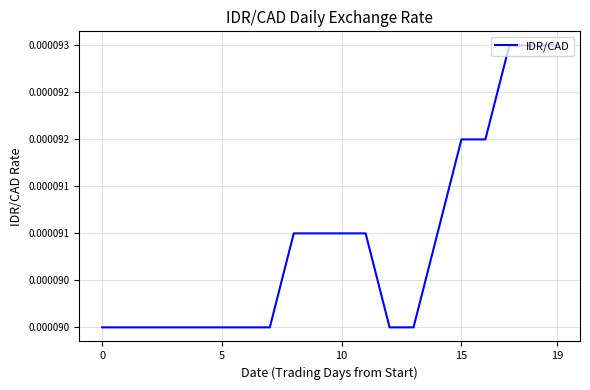

True or false: the data has more than 2 interior local peaks.

False